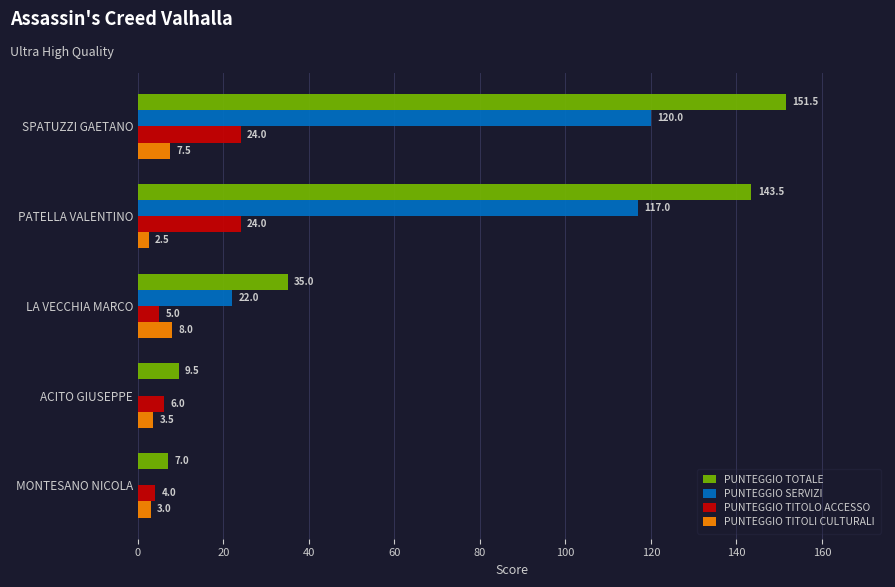

How many series are shown in this chart?

4